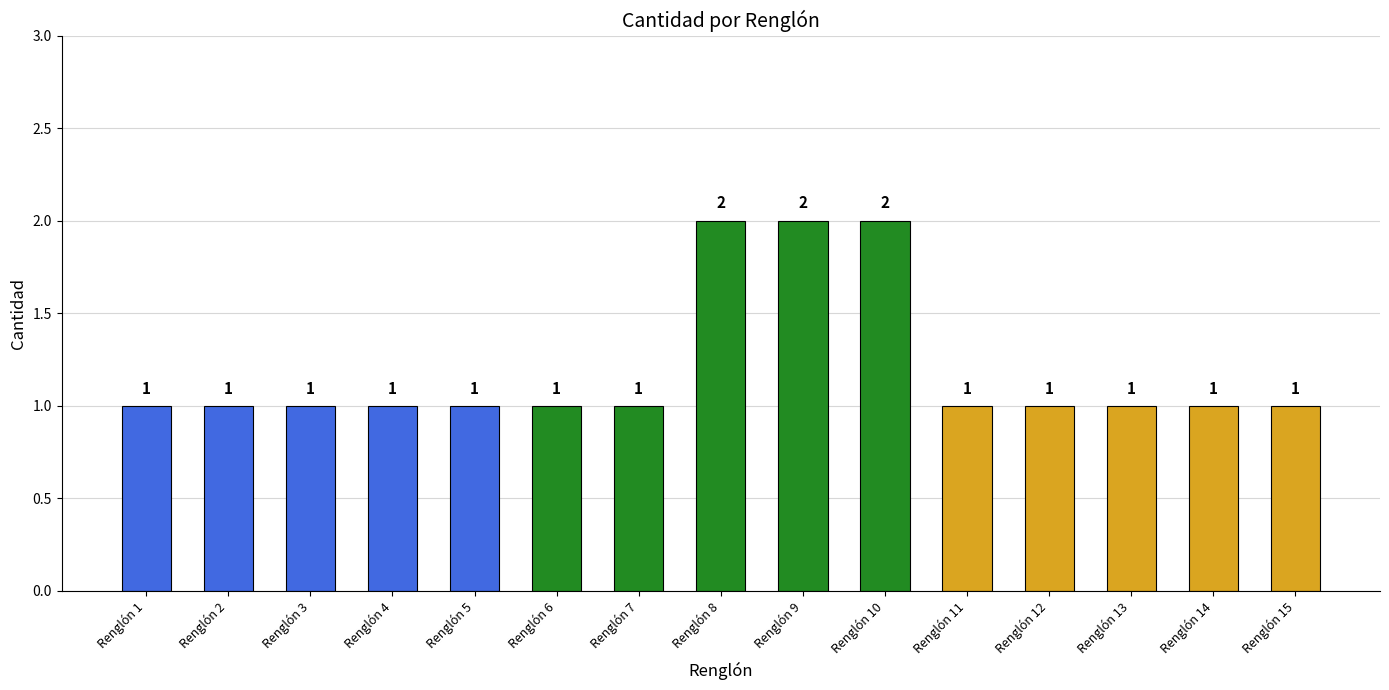

Read the value at Renglón 11.

1